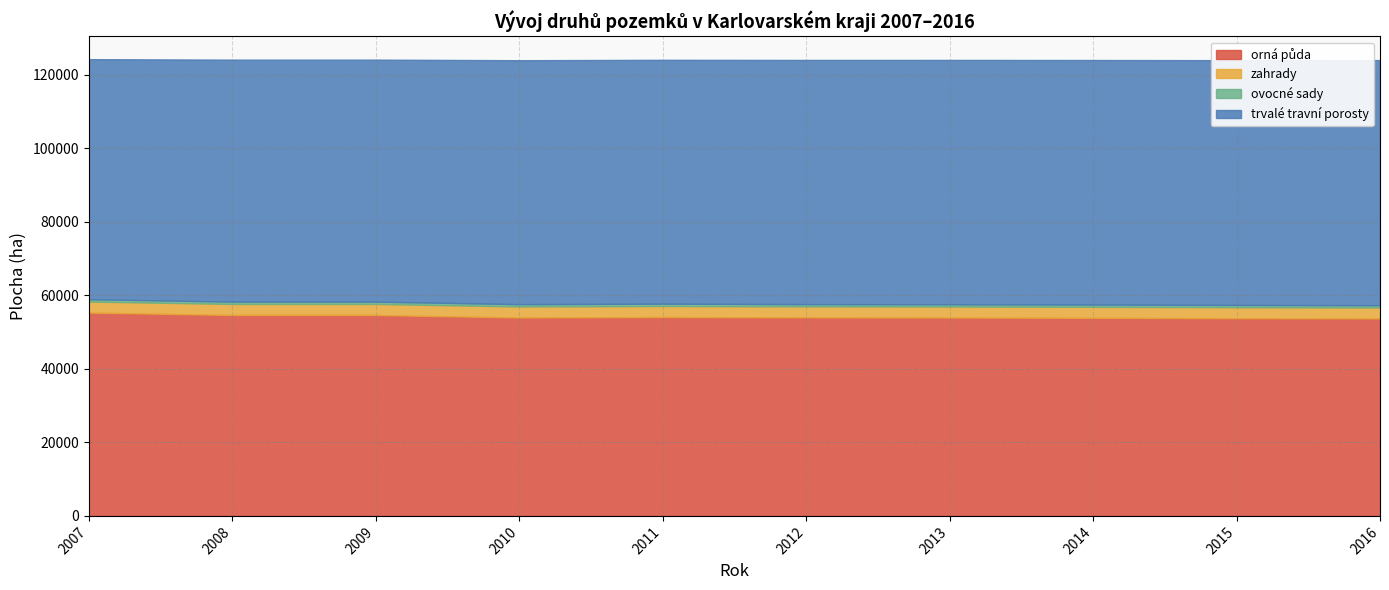

The value of trvalé travní porosty at 2009 is 65825.0. True or false?

True